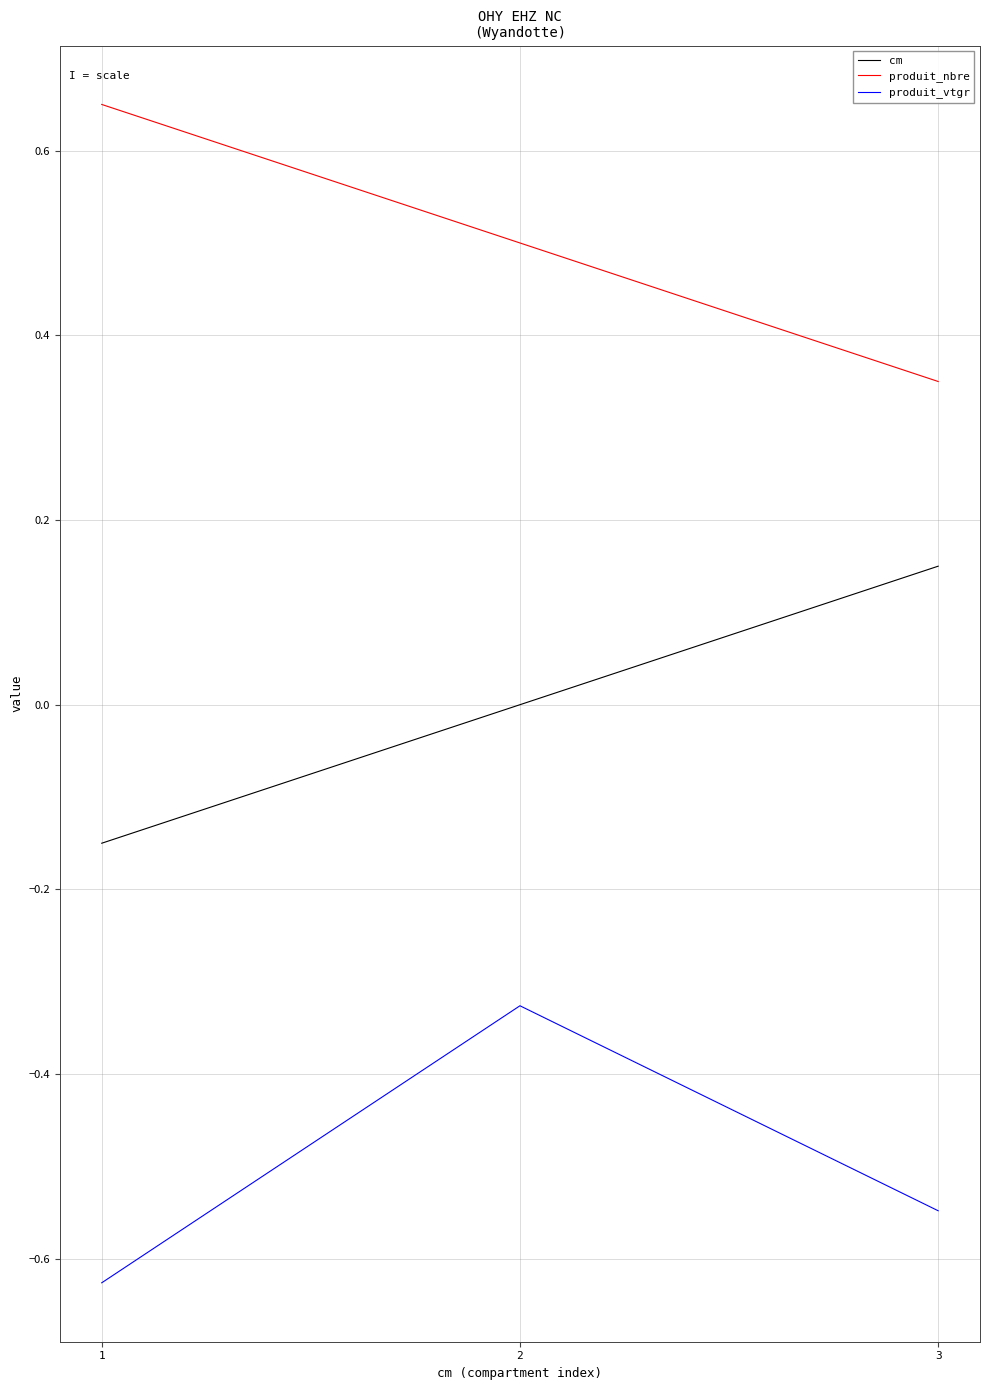

Count the number of categories in the chart.

3